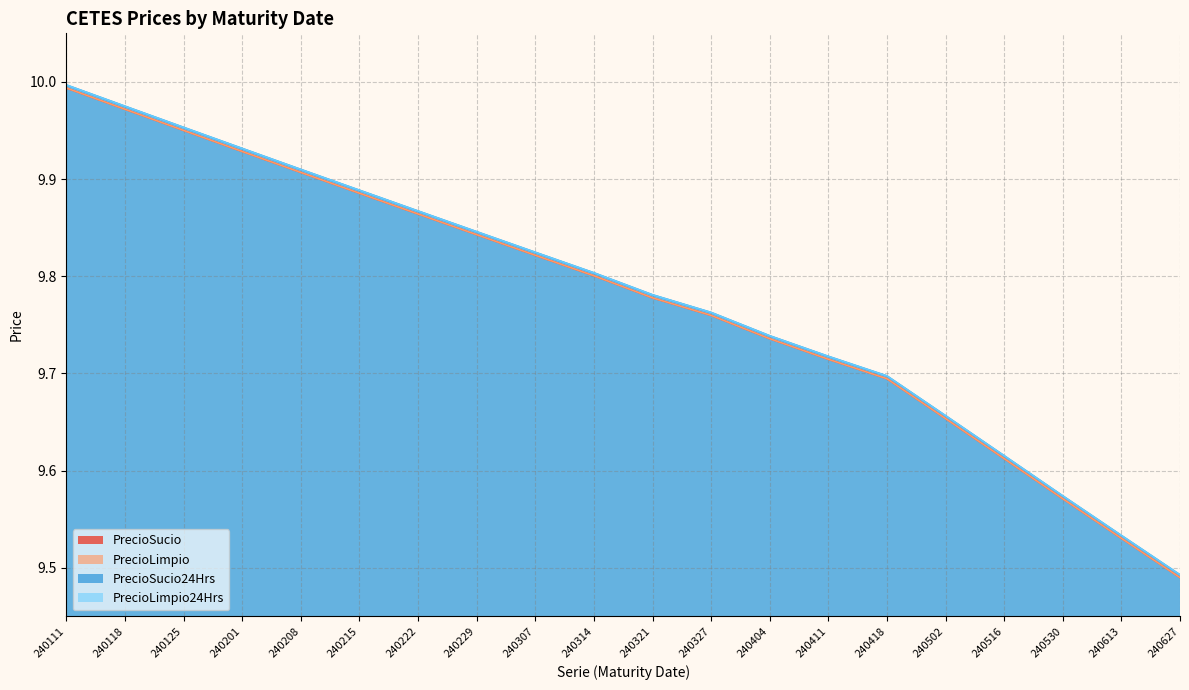

At which category is the sum across all series the highest?

240111